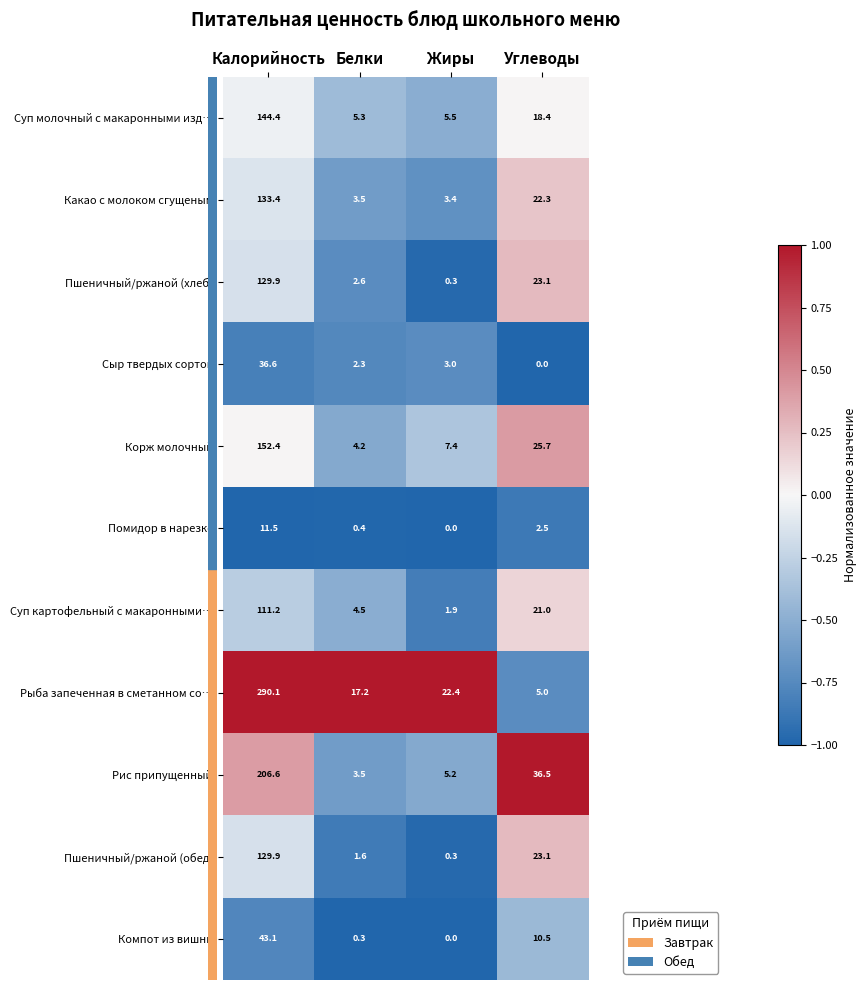

Is it true that Помидор в нарезке equals 0.4 at Белки?

True